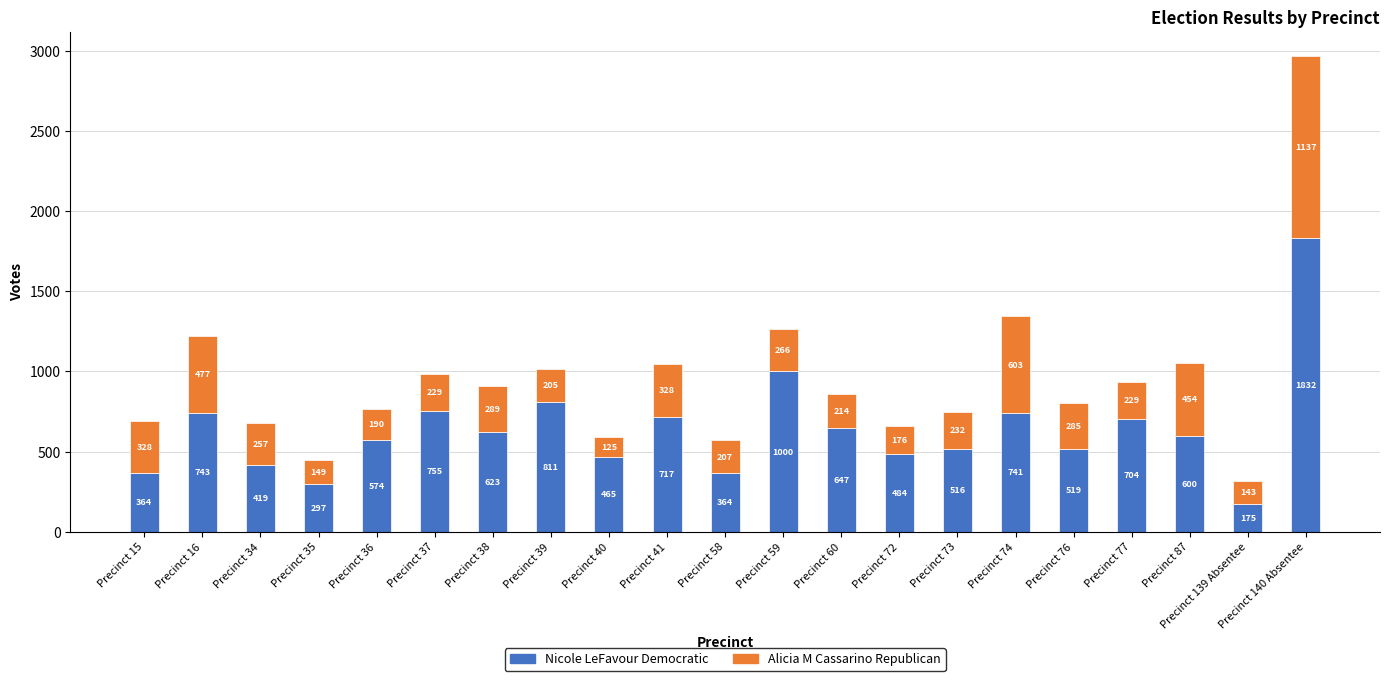

At which label does Nicole LeFavour Democratic reach its peak?

Precinct 140 Absentee